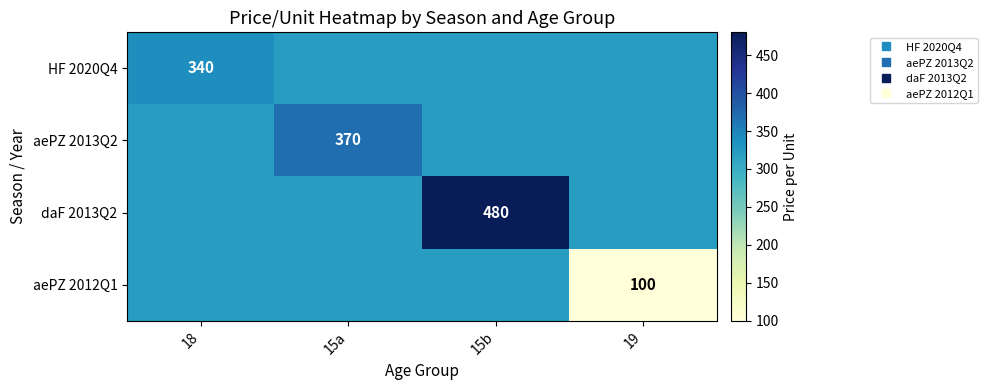

What is the difference between the maximum and minimum values in the aePZ 2013Q2 series?

47.5